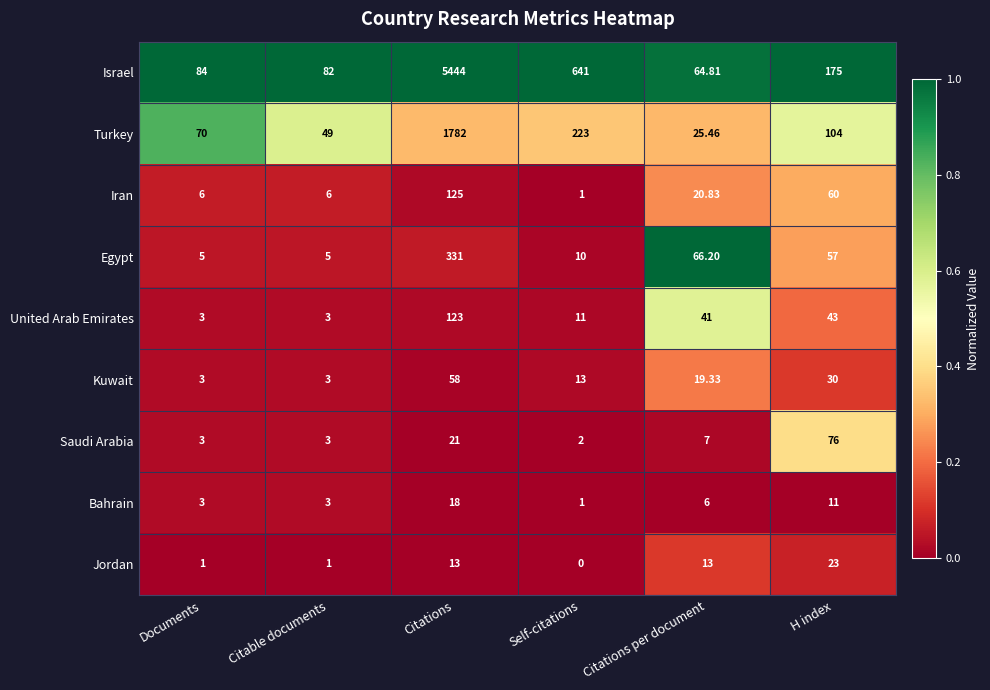

At which label does United Arab Emirates first exceed 41?

Citations